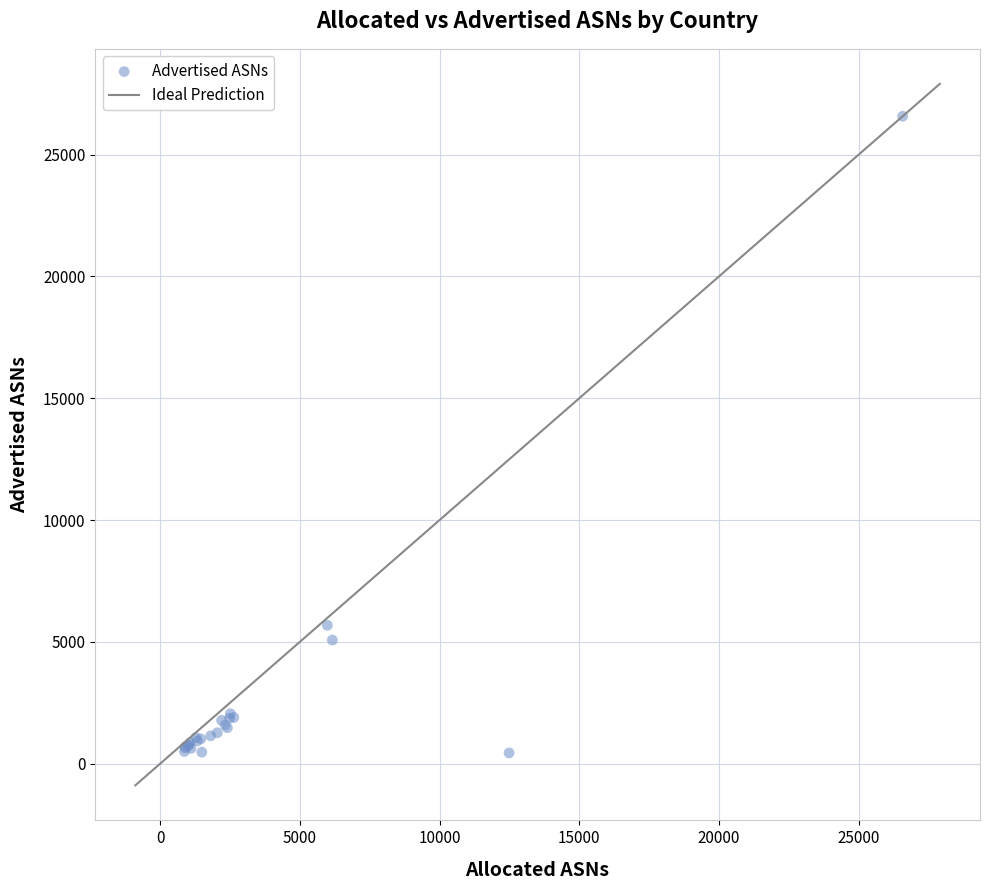

What Y value in the scatter plot is closest to 13507?

5677